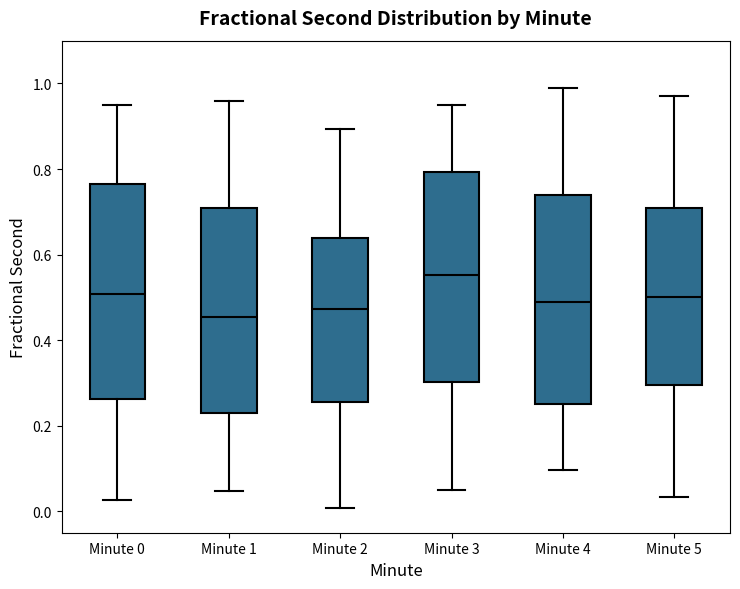

Reading left to right, read every box against the y-axis: the position of its median line, the range the box covers, and the ends of its whiskers. The values are not printed on the chart, so give them approximately, as read against the axis.

Minute 0: median 0.50, box 0.26 to 0.76, whiskers 0.02 to 0.94
Minute 1: median 0.46, box 0.24 to 0.70, whiskers 0.04 to 0.96
Minute 2: median 0.48, box 0.26 to 0.64, whiskers 0.00 to 0.90
Minute 3: median 0.56, box 0.30 to 0.80, whiskers 0.06 to 0.94
Minute 4: median 0.48, box 0.26 to 0.74, whiskers 0.10 to 0.98
Minute 5: median 0.50, box 0.30 to 0.70, whiskers 0.04 to 0.98